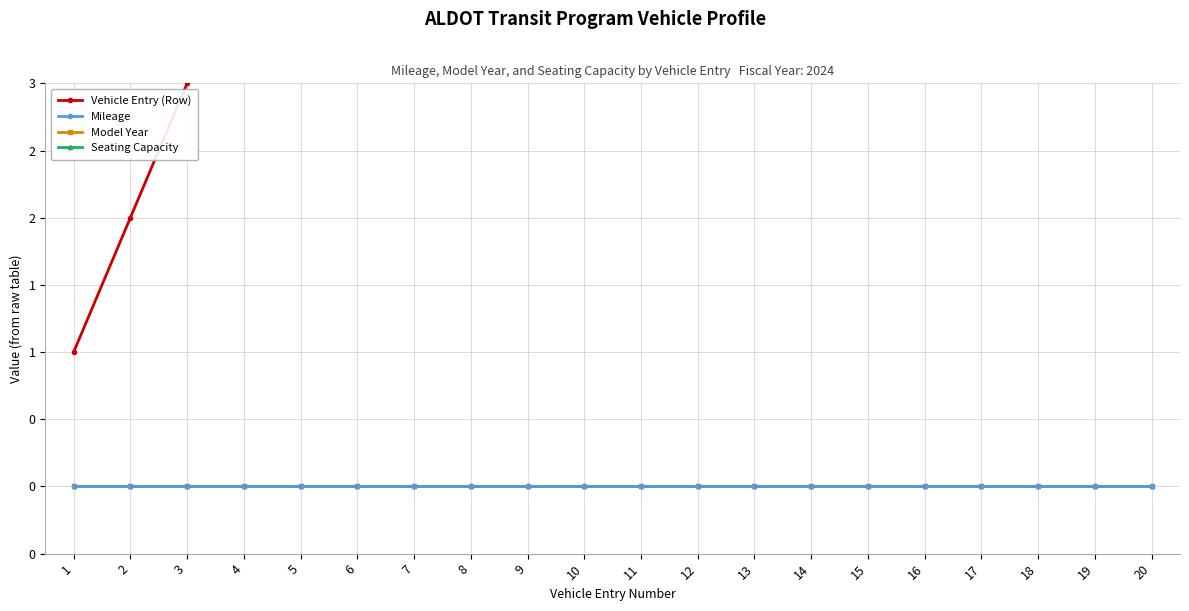

True or false: Seating Capacity has a value of 0 at 3.

True